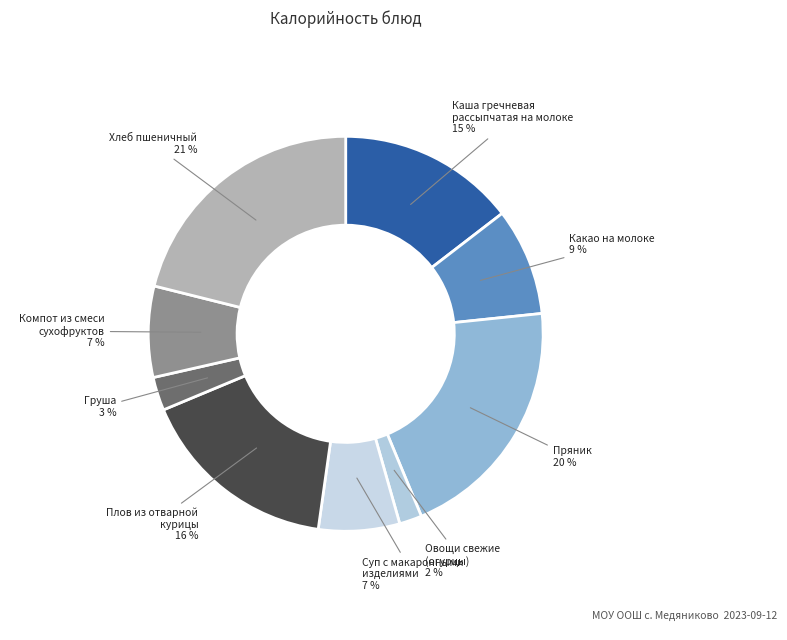

What percentage is the Плов из отварной курицы slice, to the nearest percent?

16%